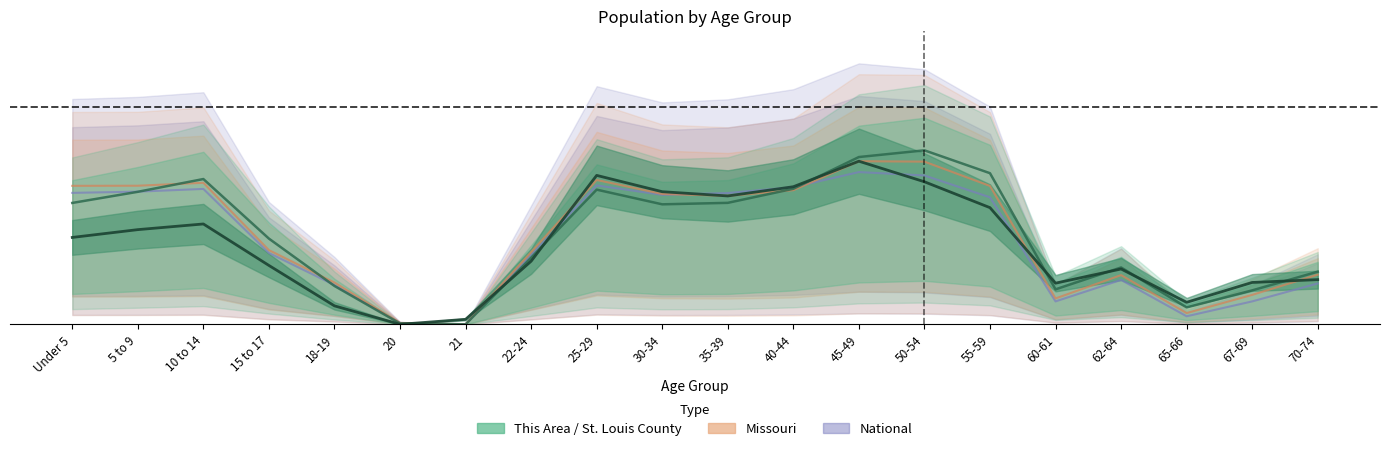

Which series has the largest total across all categories?

St. Louis County